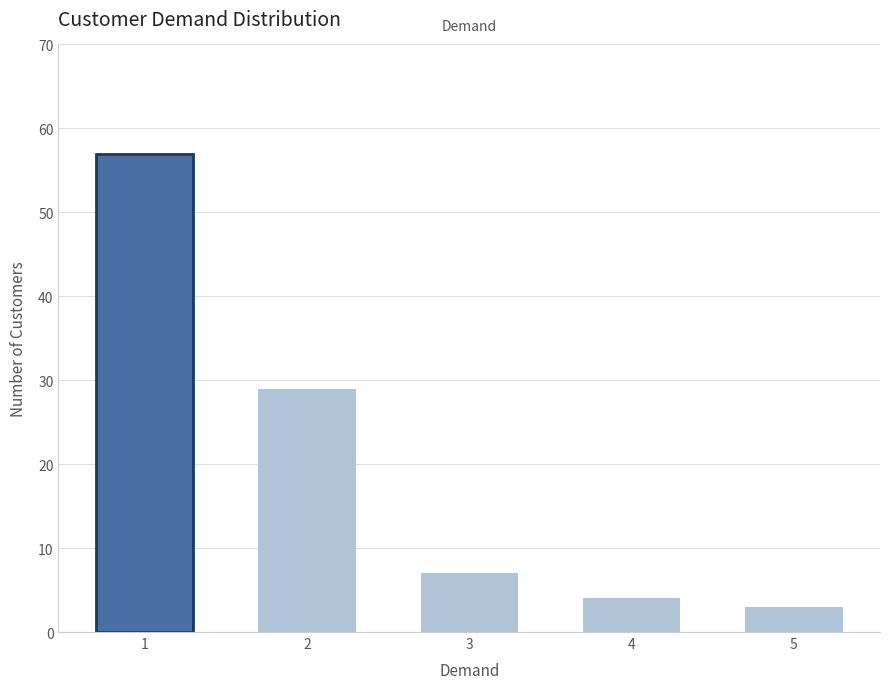

What is the ratio of the value at 2 to the value at 5?

9.7